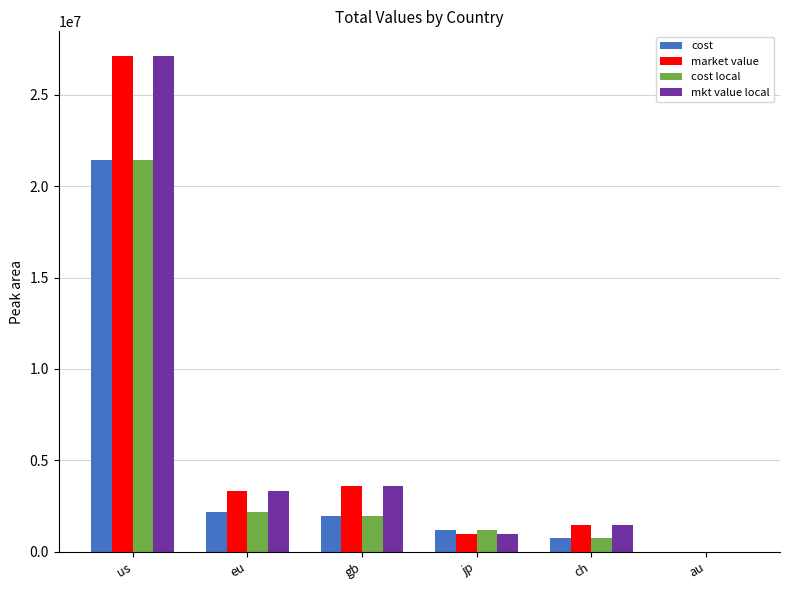

What is the sum of the market value values at us and jp?

28058602.0